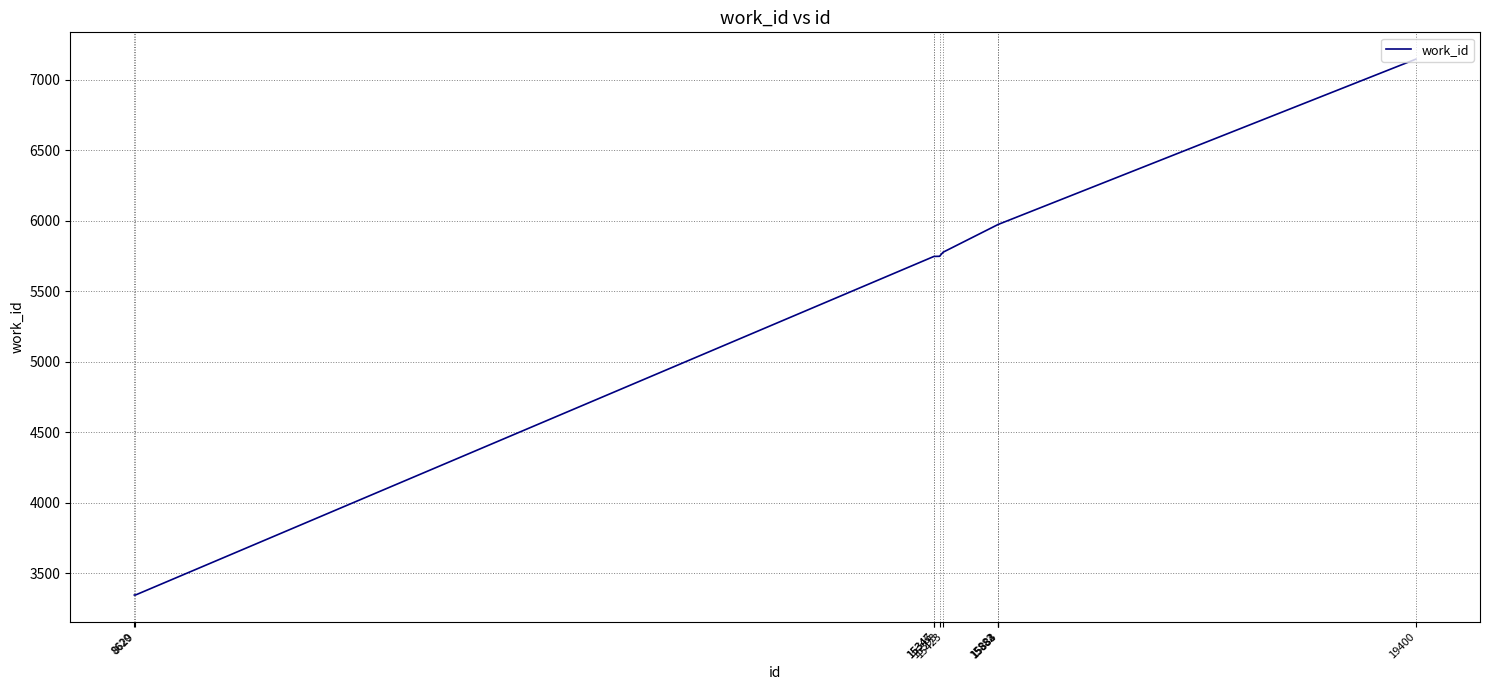

What is the greatest value displayed?

7147